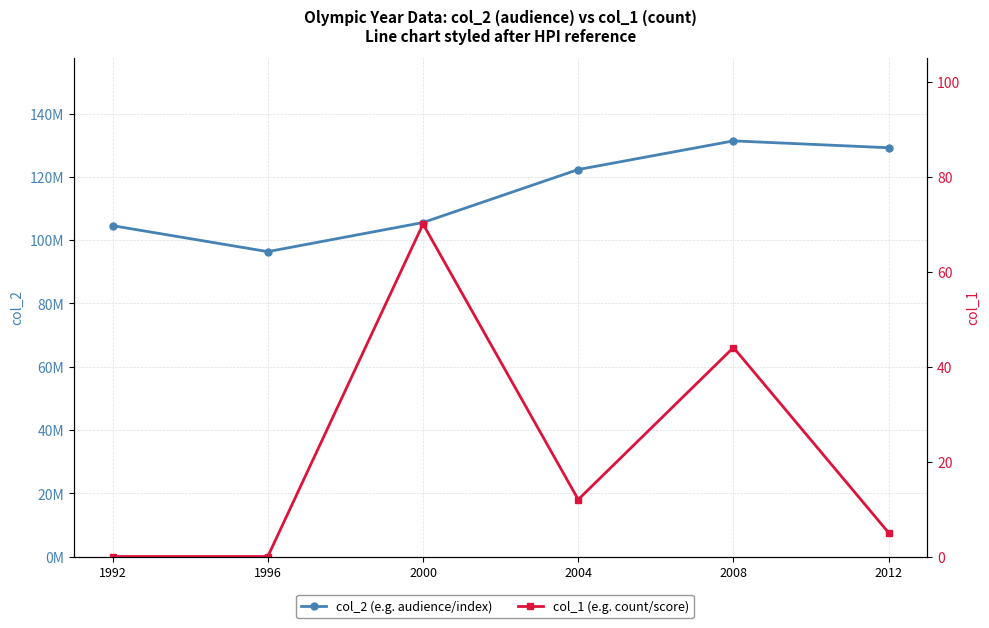

True or false: col_2 (e.g. audience/index) and col_1 (e.g. count/score) cross at least once.

False